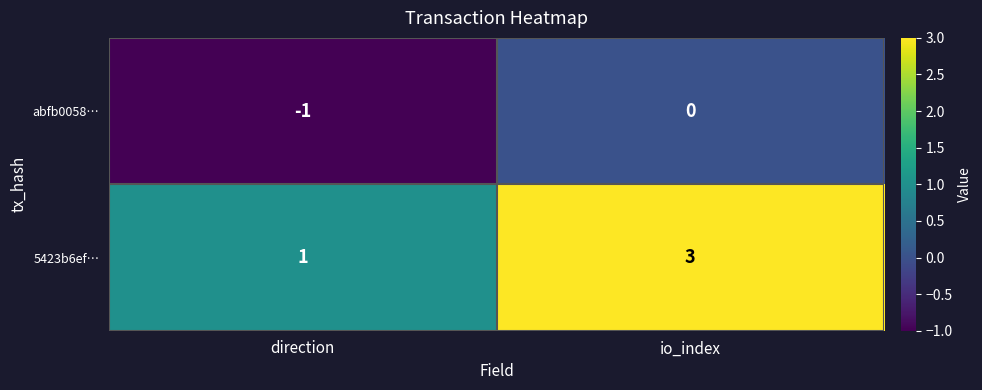

Which category has the lowest value in the abfb0058… series?

direction